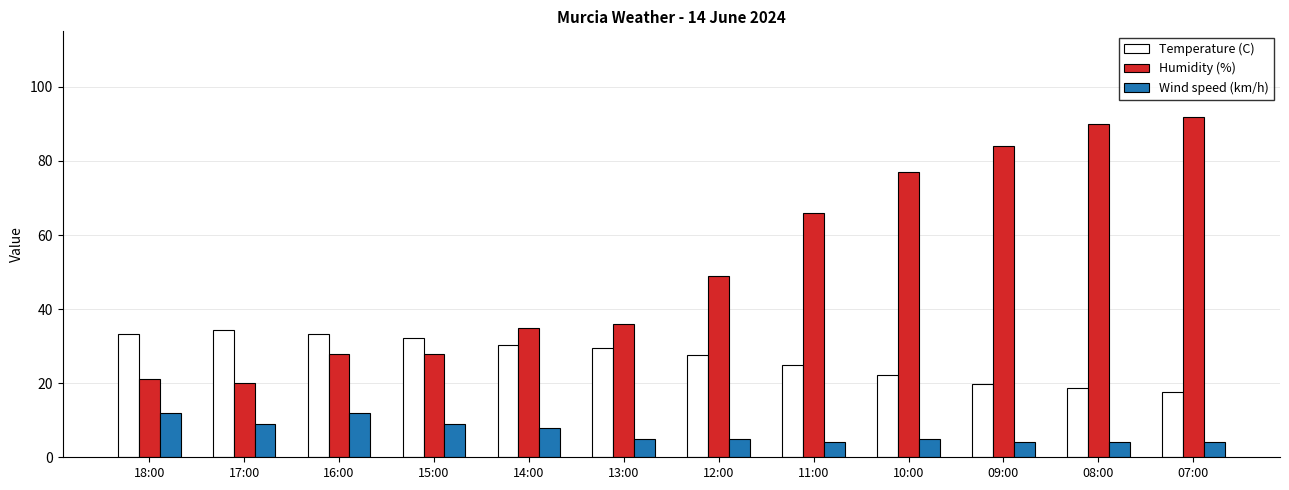

What position from the left is 14:00?

5